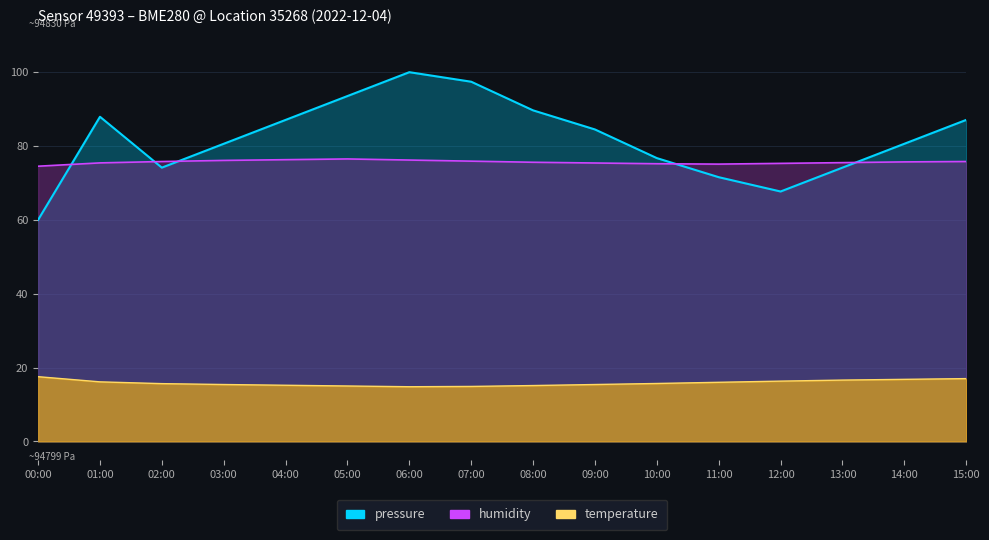

True or false: pressure has more than 0 points higher than both neighbors.

True